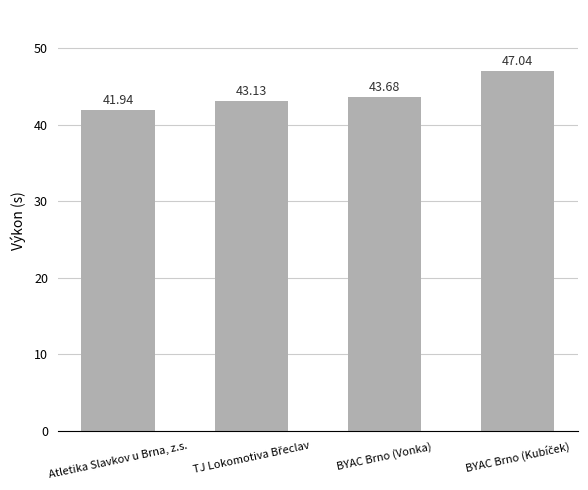

Reading left to right, transcribe all the data shown in this chart.

41.9	43.1	43.7	47.0